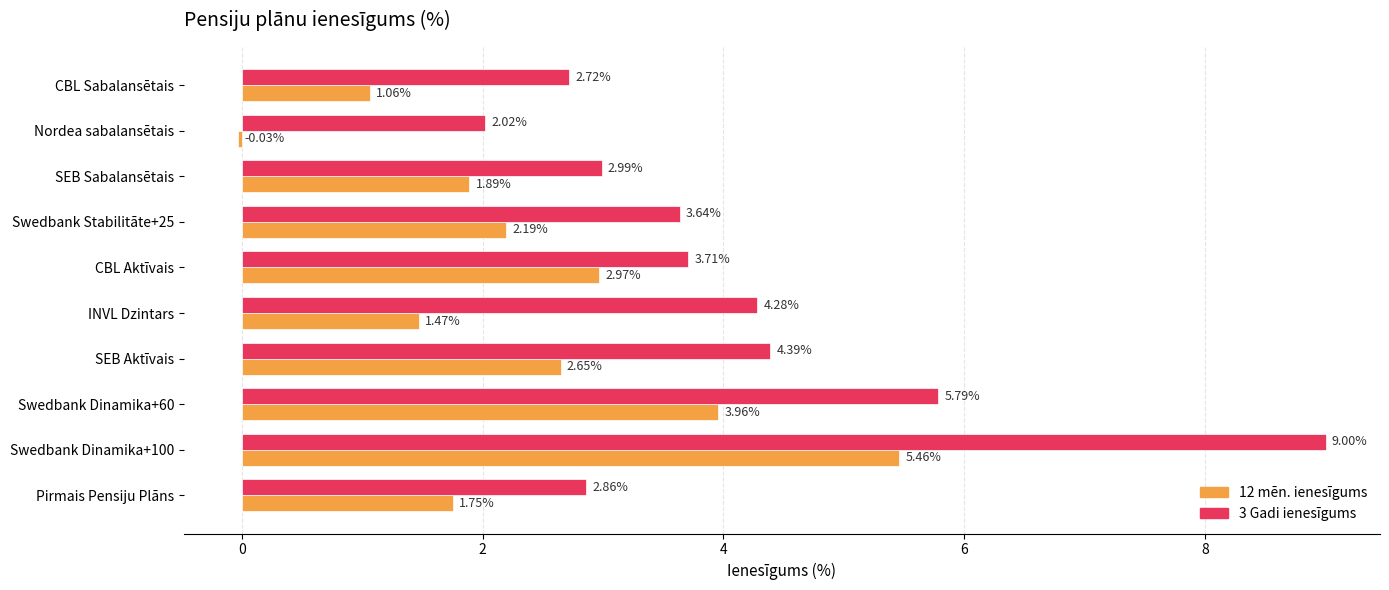

How many series are shown in this chart?

2